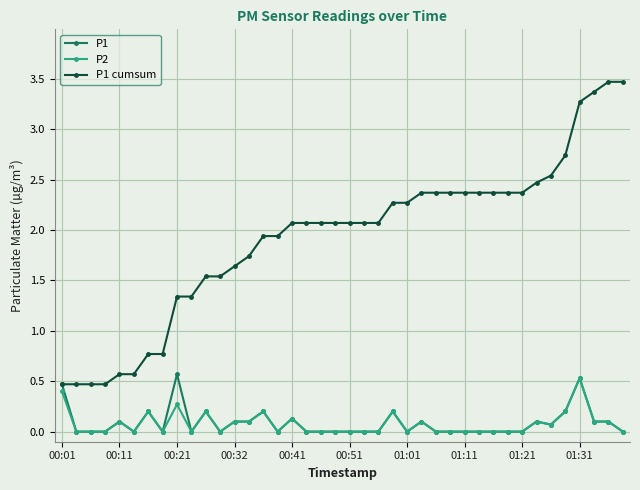

Reading right to left, transcribe all the data shown in this chart.

P1: 0.0	0.1	0.1	0.5	0.2	0.1	0.1	0.0	0.0	0.0	0.0	0.0	0.0	0.0	0.1	0.0	0.2	0.0	0.0	0.0	0.0	0.0	0.0	0.1	0.0	0.2	0.1	0.1	0.0	0.2	0.0	0.6	0.0	0.2	0.0	0.1	0.0	0.0	0.0	0.5
P2: 0.0	0.1	0.1	0.5	0.2	0.1	0.1	0.0	0.0	0.0	0.0	0.0	0.0	0.0	0.1	0.0	0.2	0.0	0.0	0.0	0.0	0.0	0.0	0.1	0.0	0.2	0.1	0.1	0.0	0.2	0.0	0.3	0.0	0.2	0.0	0.1	0.0	0.0	0.0	0.4
P1 cumsum: 3.5	3.5	3.4	3.3	2.7	2.5	2.5	2.4	2.4	2.4	2.4	2.4	2.4	2.4	2.4	2.3	2.3	2.1	2.1	2.1	2.1	2.1	2.1	2.1	1.9	1.9	1.7	1.6	1.5	1.5	1.3	1.3	0.8	0.8	0.6	0.6	0.5	0.5	0.5	0.5